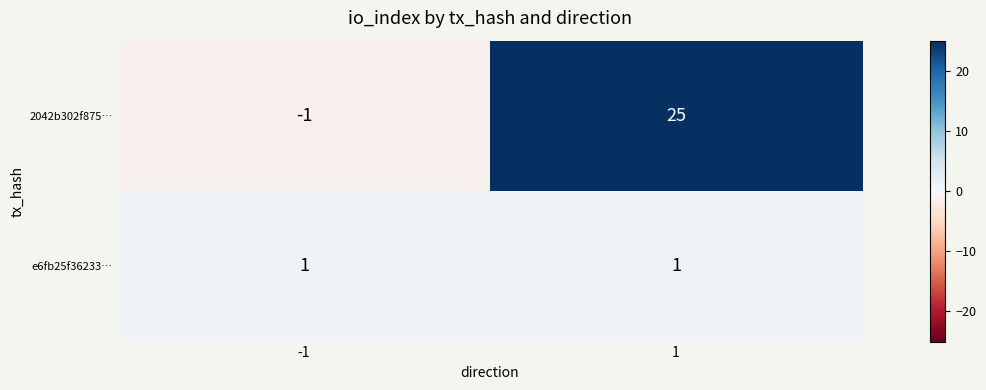

Reading right to left, extract all data points from this chart.

2042b302f875…: 1=25	-1=-1
e6fb25f36233…: 1=1	-1=1